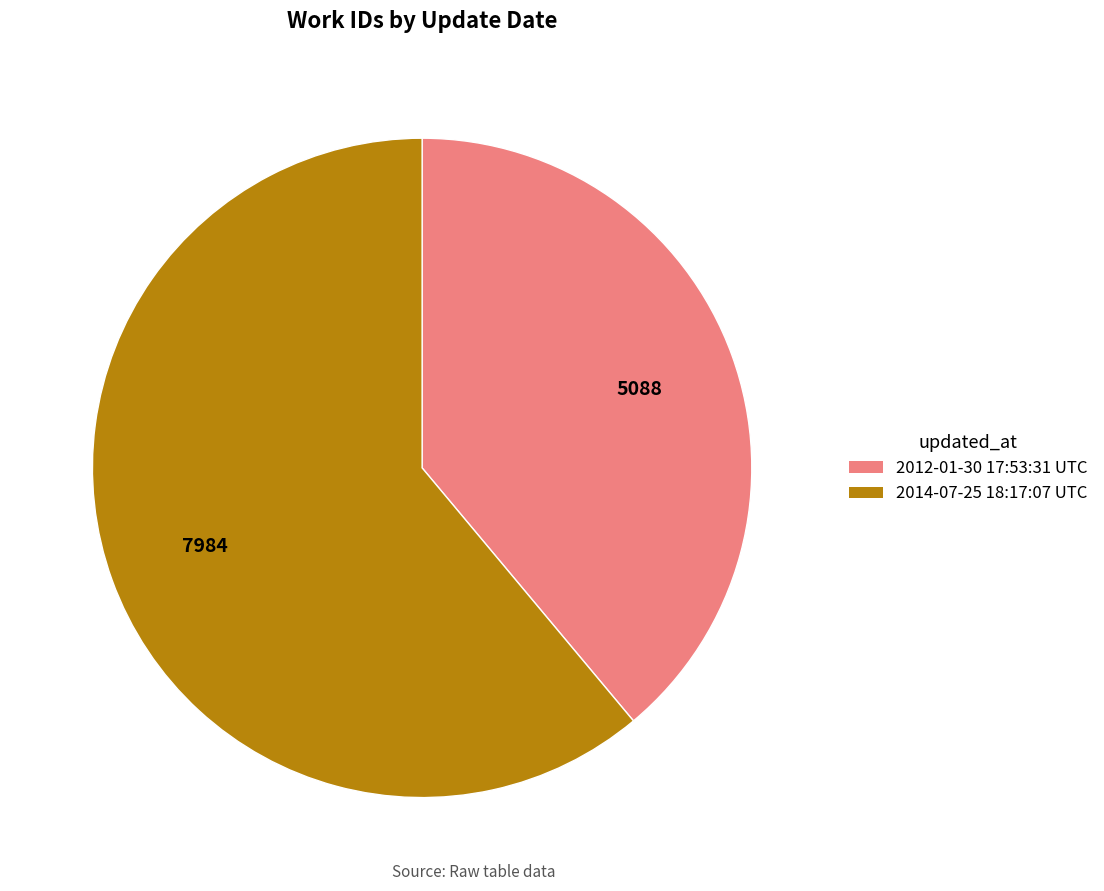

Does 2012-01-30 17:53:31 UTC account for over 50% of the chart?

No